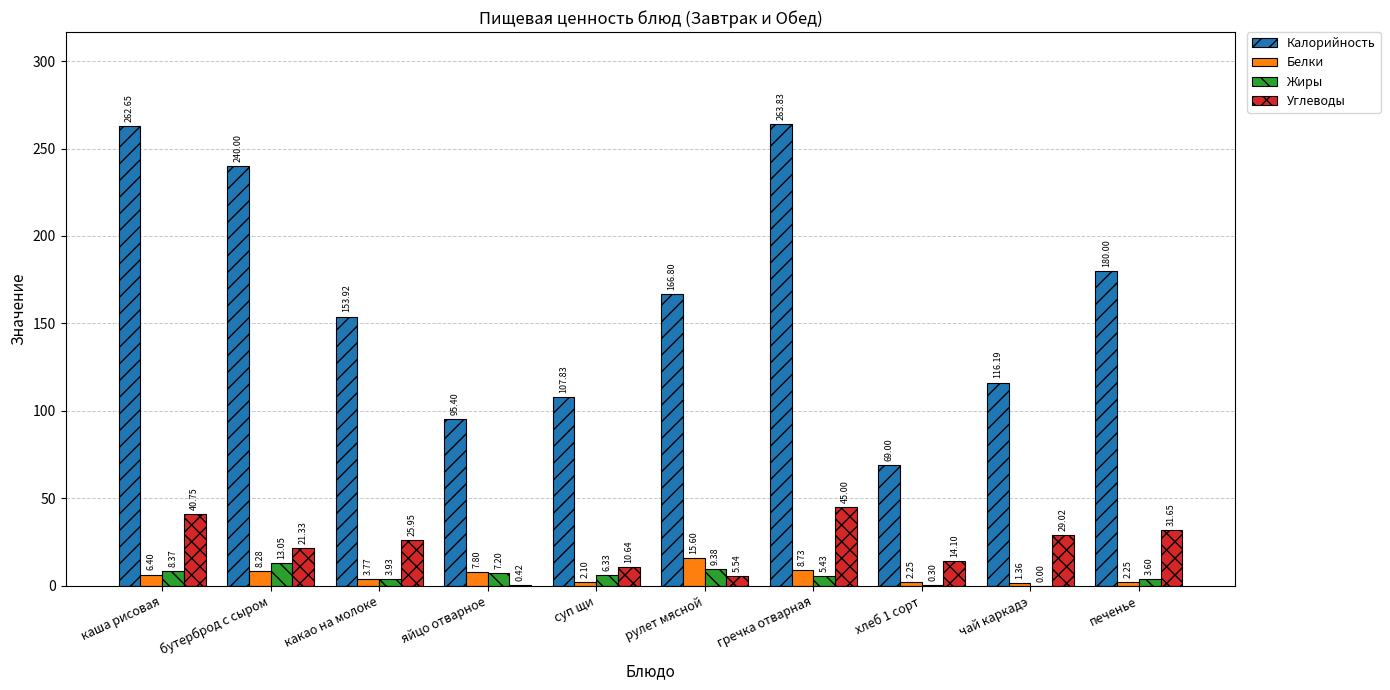

Which series changed the most between какао на молоке and гречка отварная?

Калорийность